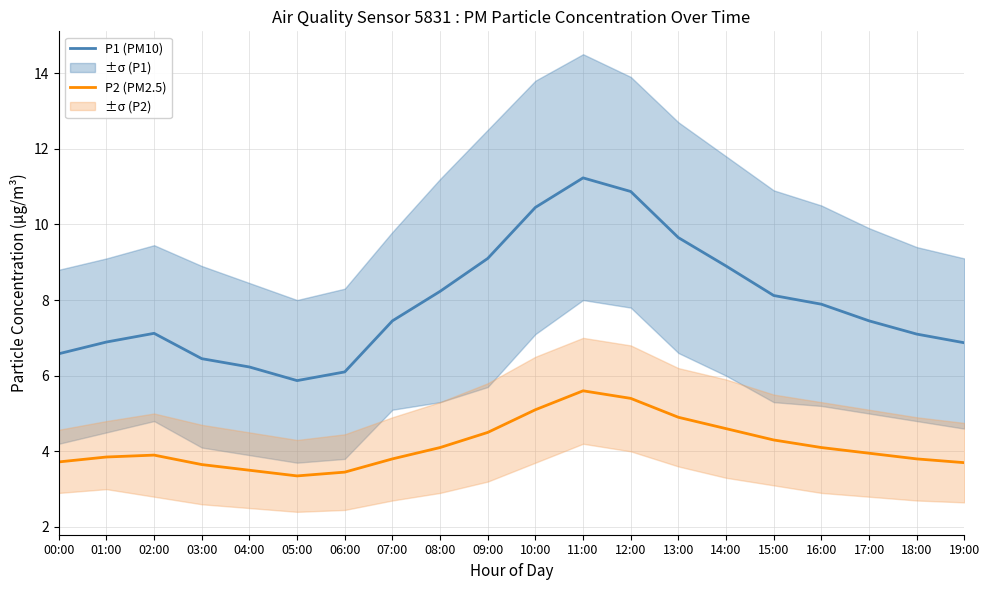

Which category has the highest value in the P2 (PM2.5) series?

11:00